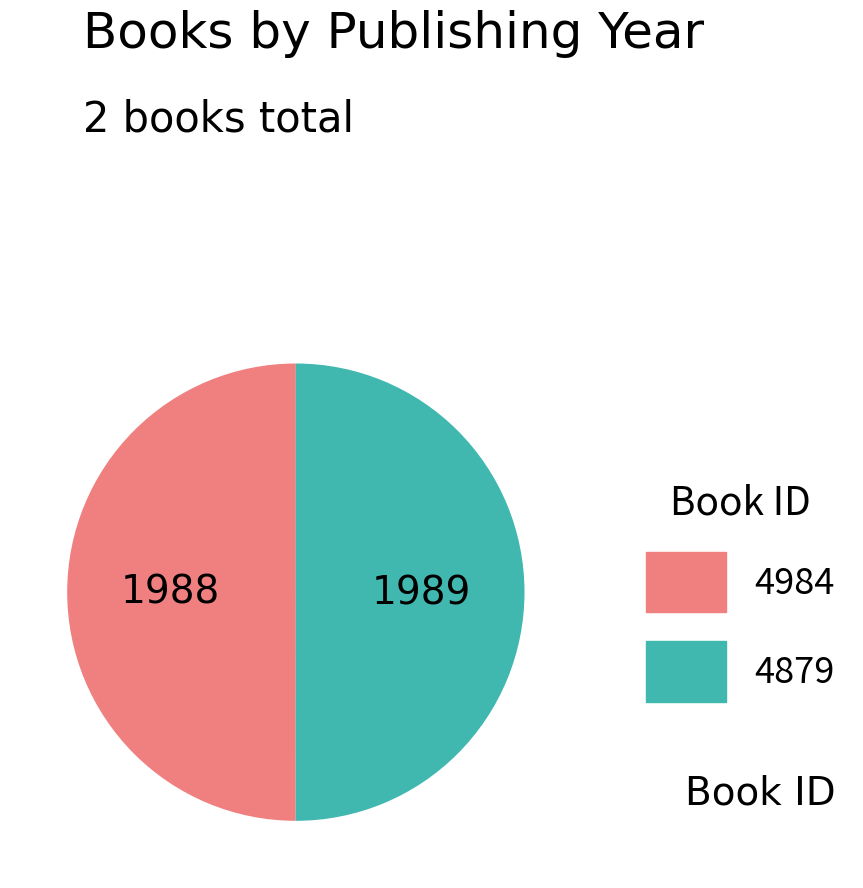

What is the ratio of the value at 4879 to the value at 4984?

1.0